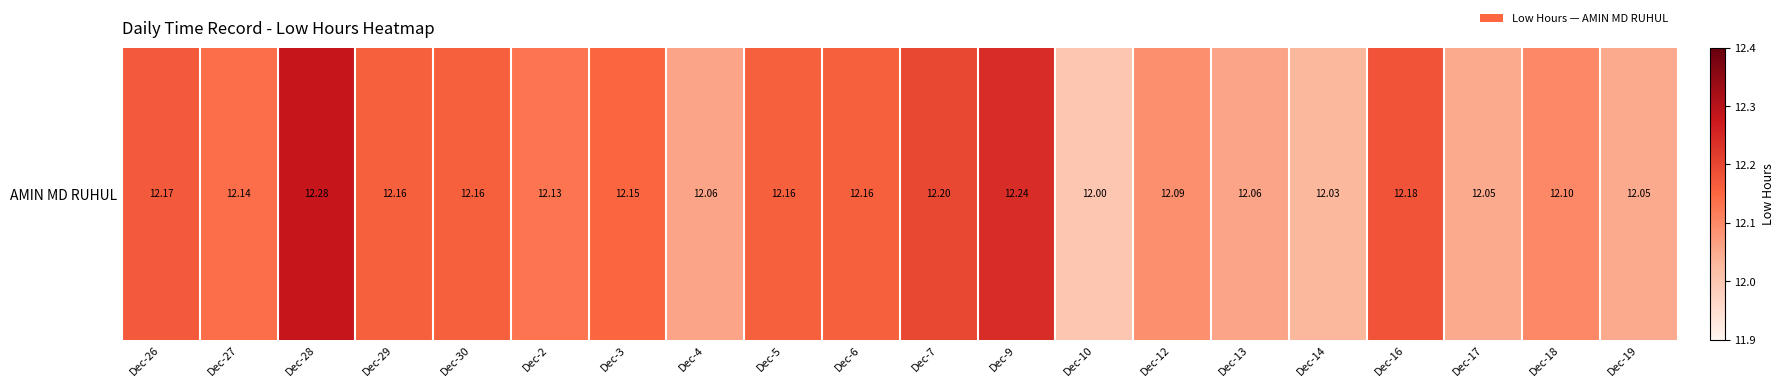

List the labels in order of value, largest first.

Dec-28, Dec-9, Dec-7, Dec-16, Dec-26, Dec-29, Dec-30, Dec-5, Dec-6, Dec-3, Dec-27, Dec-2, Dec-18, Dec-12, Dec-4, Dec-13, Dec-17, Dec-19, Dec-14, Dec-10